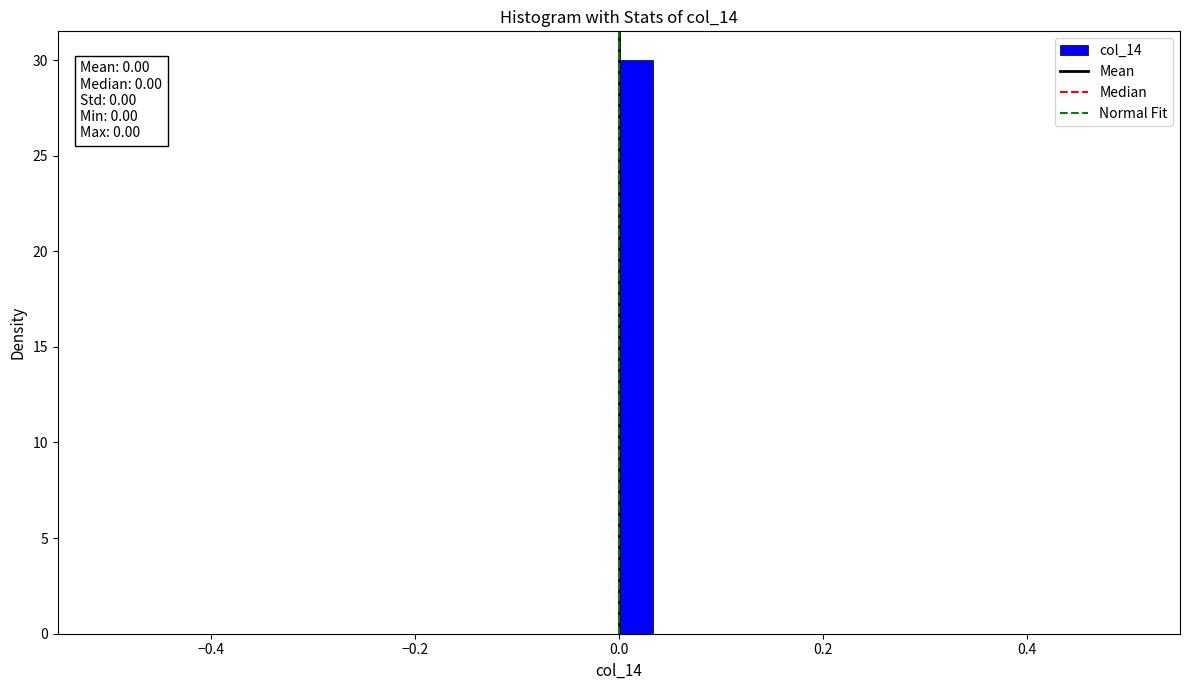

Read against the x-axis, roughly where is the centre of the tallest bar?

0.02